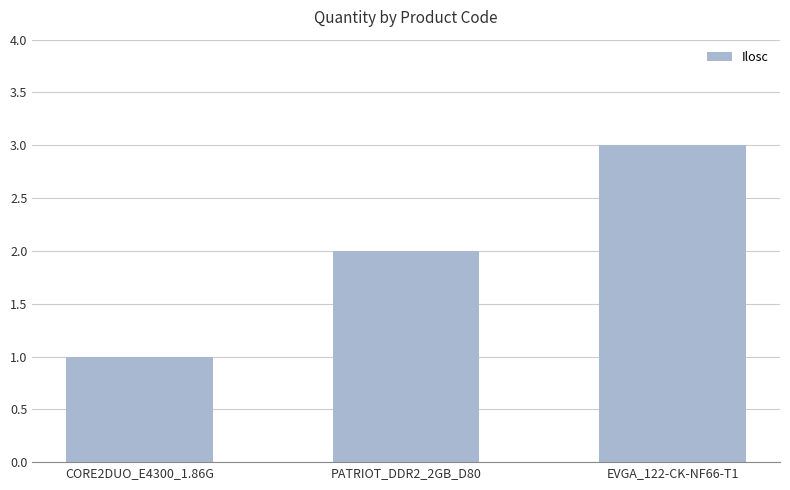

Is it true that the value at EVGA_122-CK-NF66-T1 is 1?

False